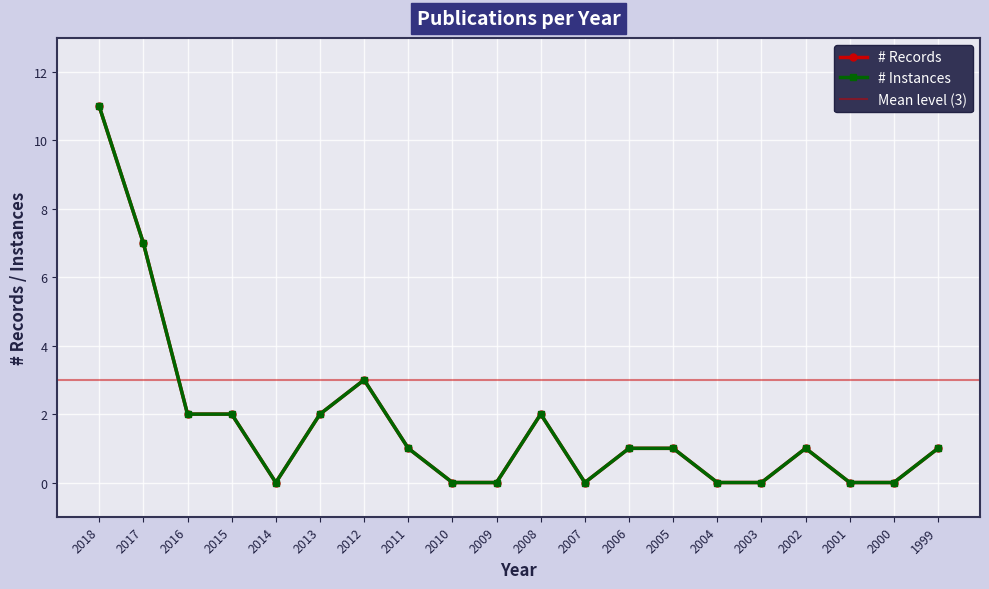

In # Instances (Publications), how many points are higher than both neighbors (excluding endpoints)?

3